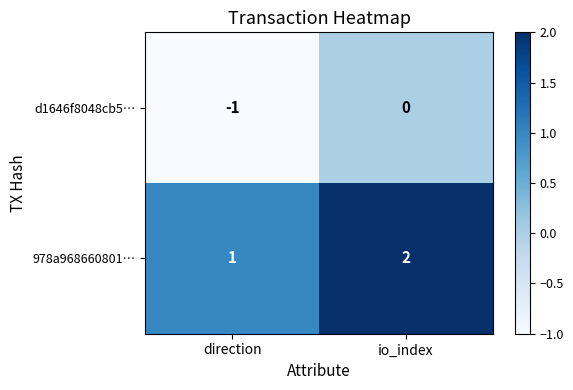

Is the value of d1646f8048cb5… at io_index greater than the value of 978a968660801… at direction?

No